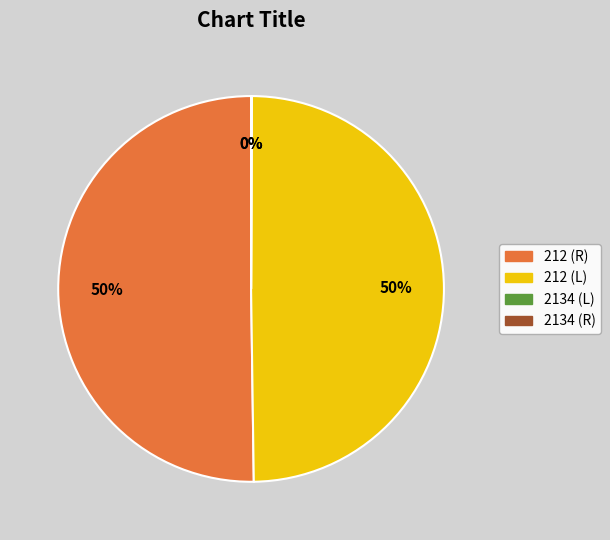

To the nearest percent, what portion does 212 (L) represent?

50%